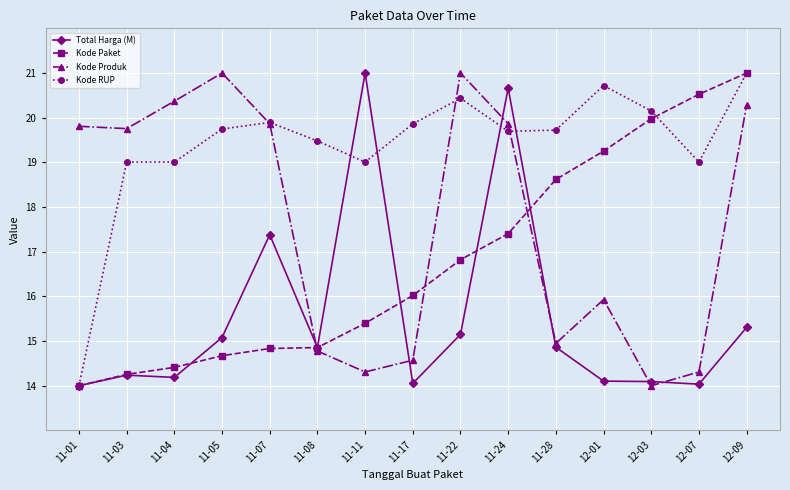

What is the maximum value shown in the chart?

21.0